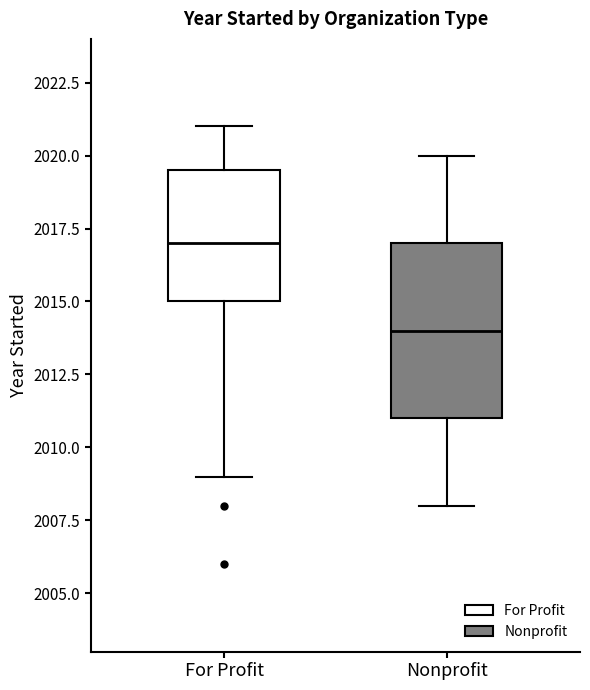

Reading left to right, read every box against the y-axis: the position of its median line, the range the box covers, and the ends of its whiskers. The values are not printed on the chart, so give them approximately, as read against the axis.

For Profit: median 2017.0, box 2015.0 to 2019.5, whiskers 2009.0 to 2021.0
Nonprofit: median 2014.0, box 2011.0 to 2017.0, whiskers 2008.0 to 2020.0